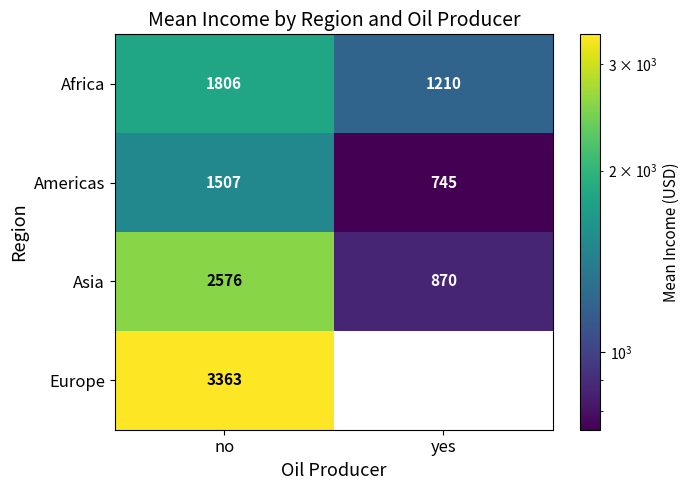

Between yes and no, which is larger?

no